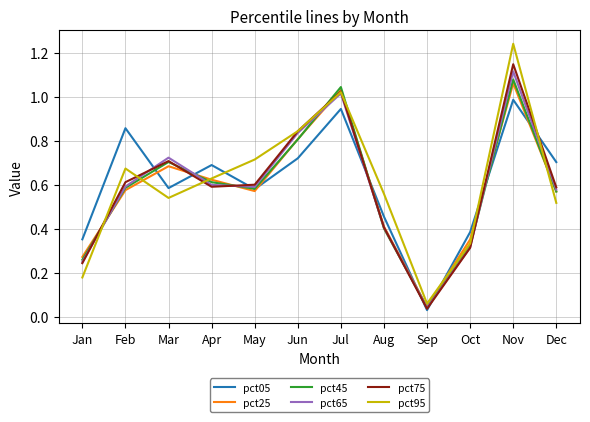

Is this an area chart (filled region under the line)?

No